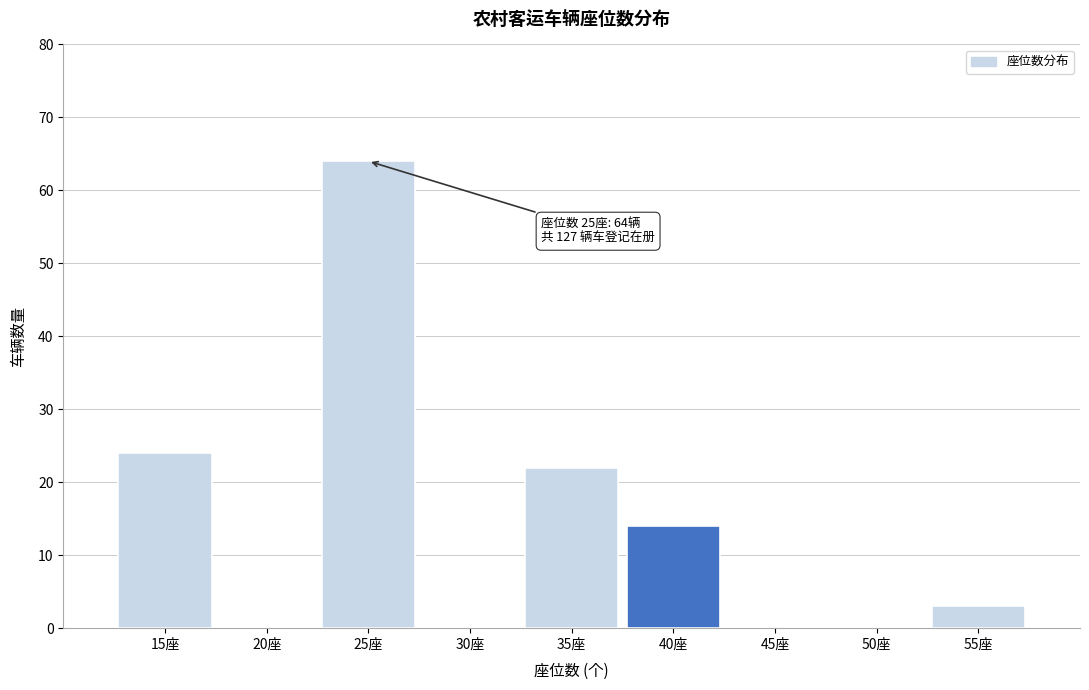

Reading left to right, extract all data points from this chart.

15座=24	20座=0	25座=64	30座=0	35座=22	40座=14	45座=0	50座=0	55座=3